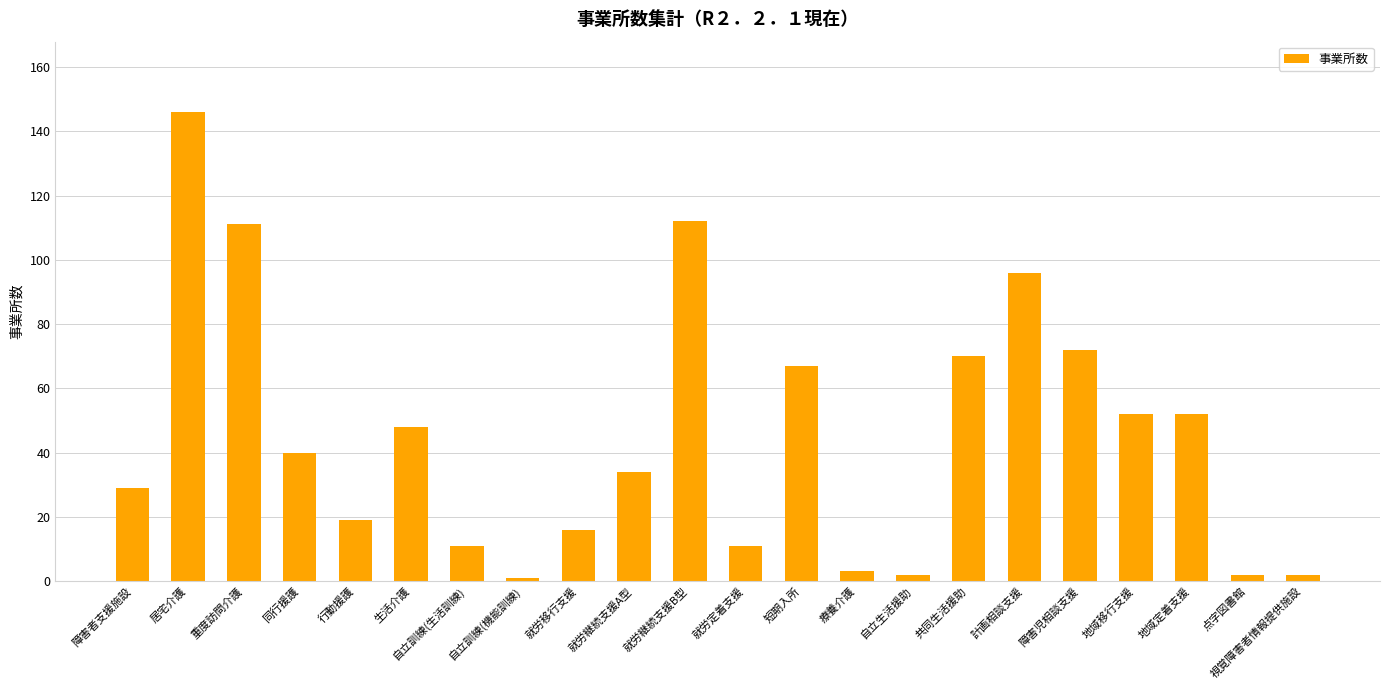

What is the average value?

45